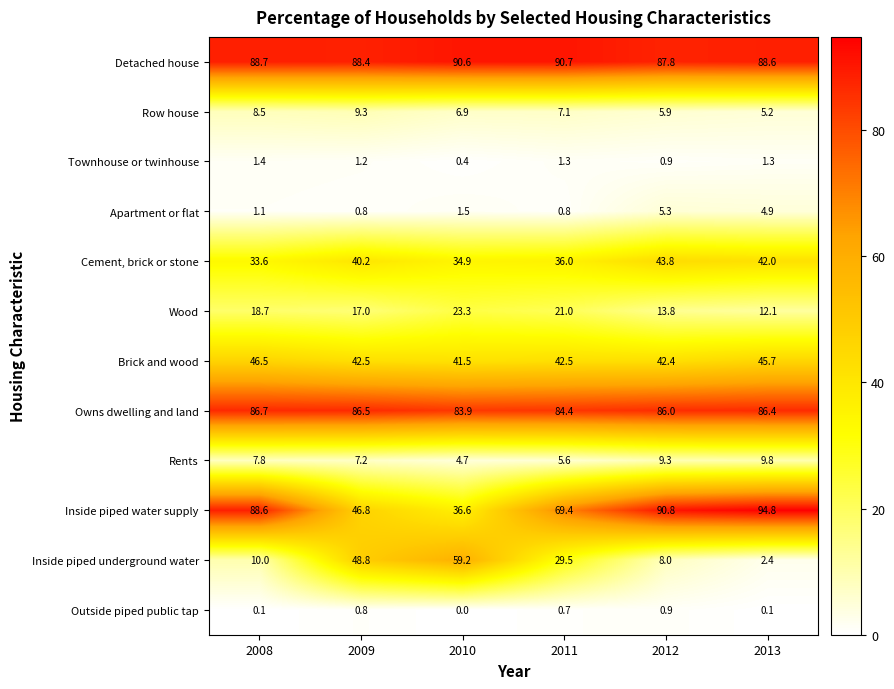

At which category does the chart reach its peak across all series?

2013